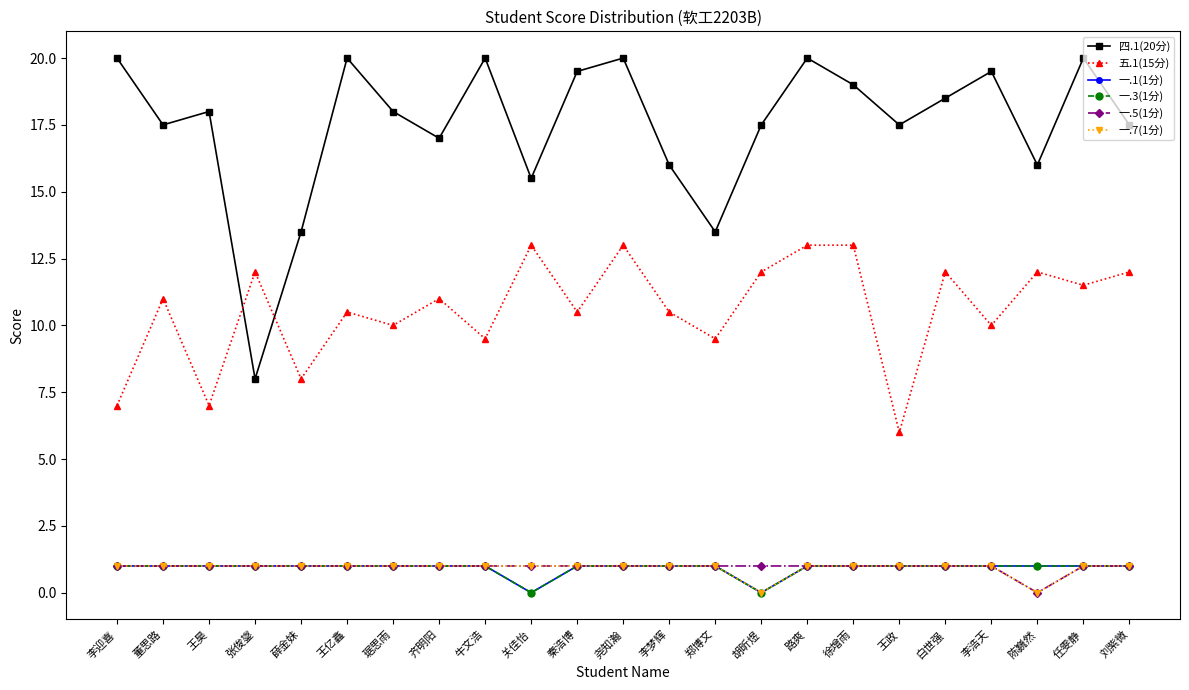

Rank the series by their maximum value, from lowest to highest.

一.1(1分), 一.3(1分), 一.5(1分), 一.7(1分), 五.1(15分), 四.1(20分)